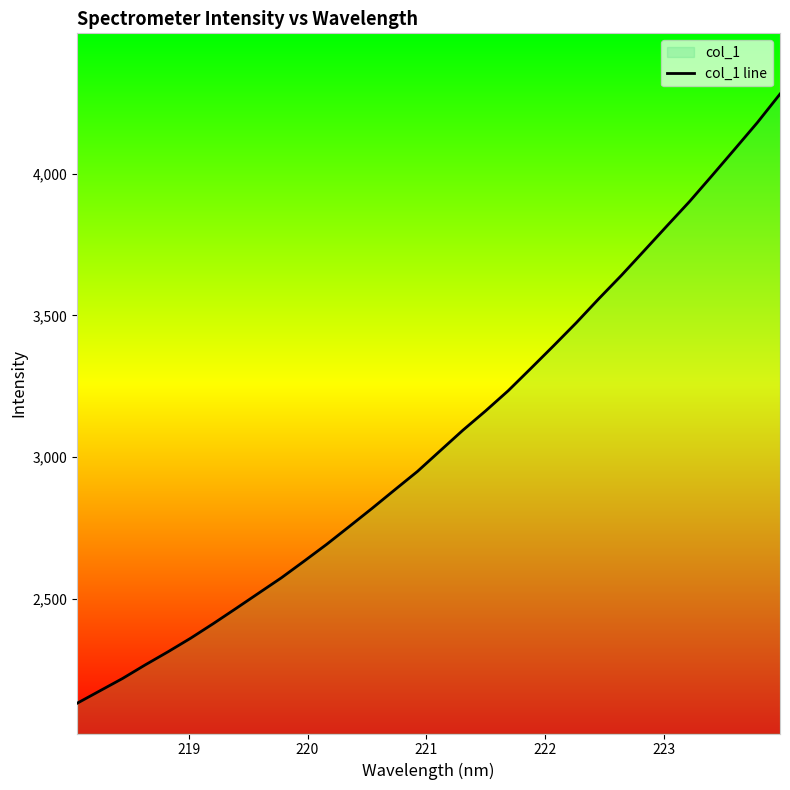

Count the number of data series in this chart.

1